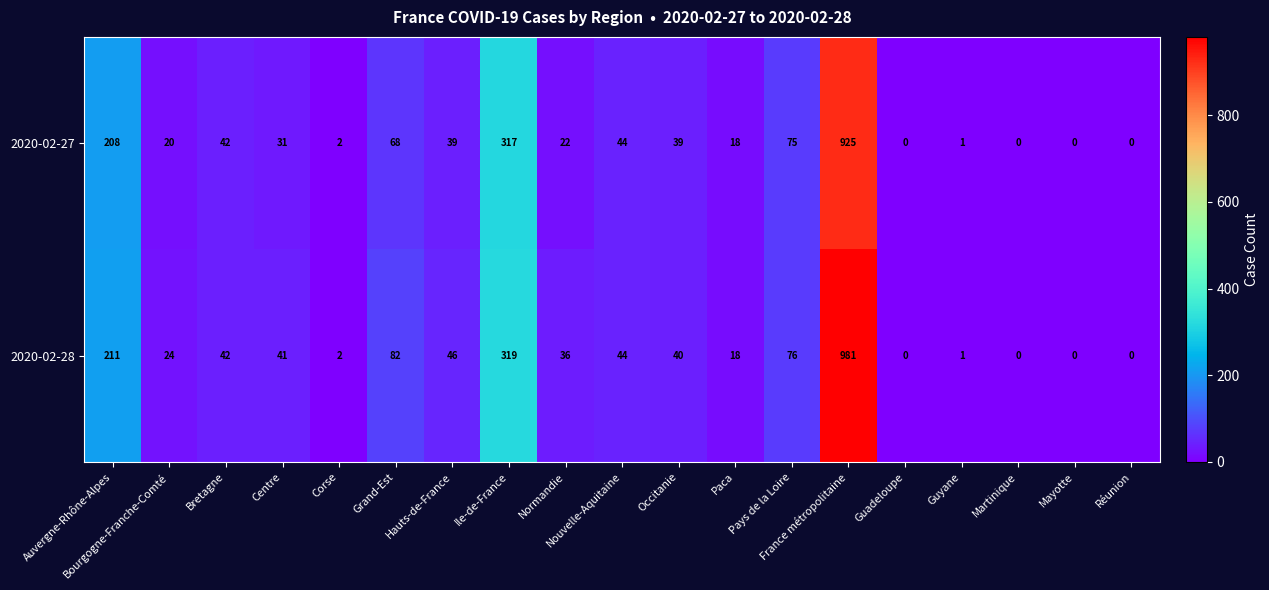

Rank the series by their average value, from lowest to highest.

2020-02-27, 2020-02-28